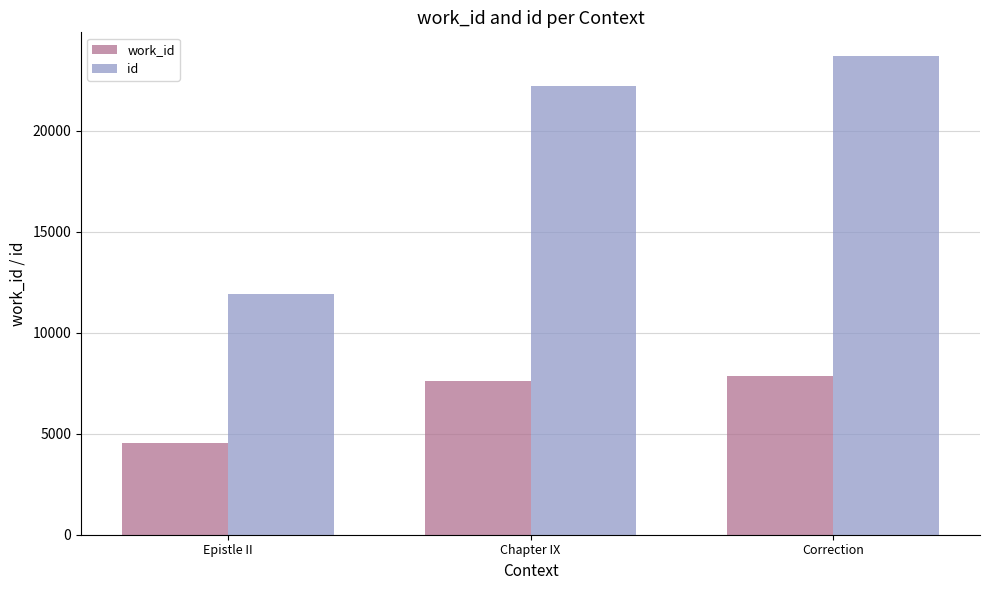

What is the average value of the work_id series?

6655